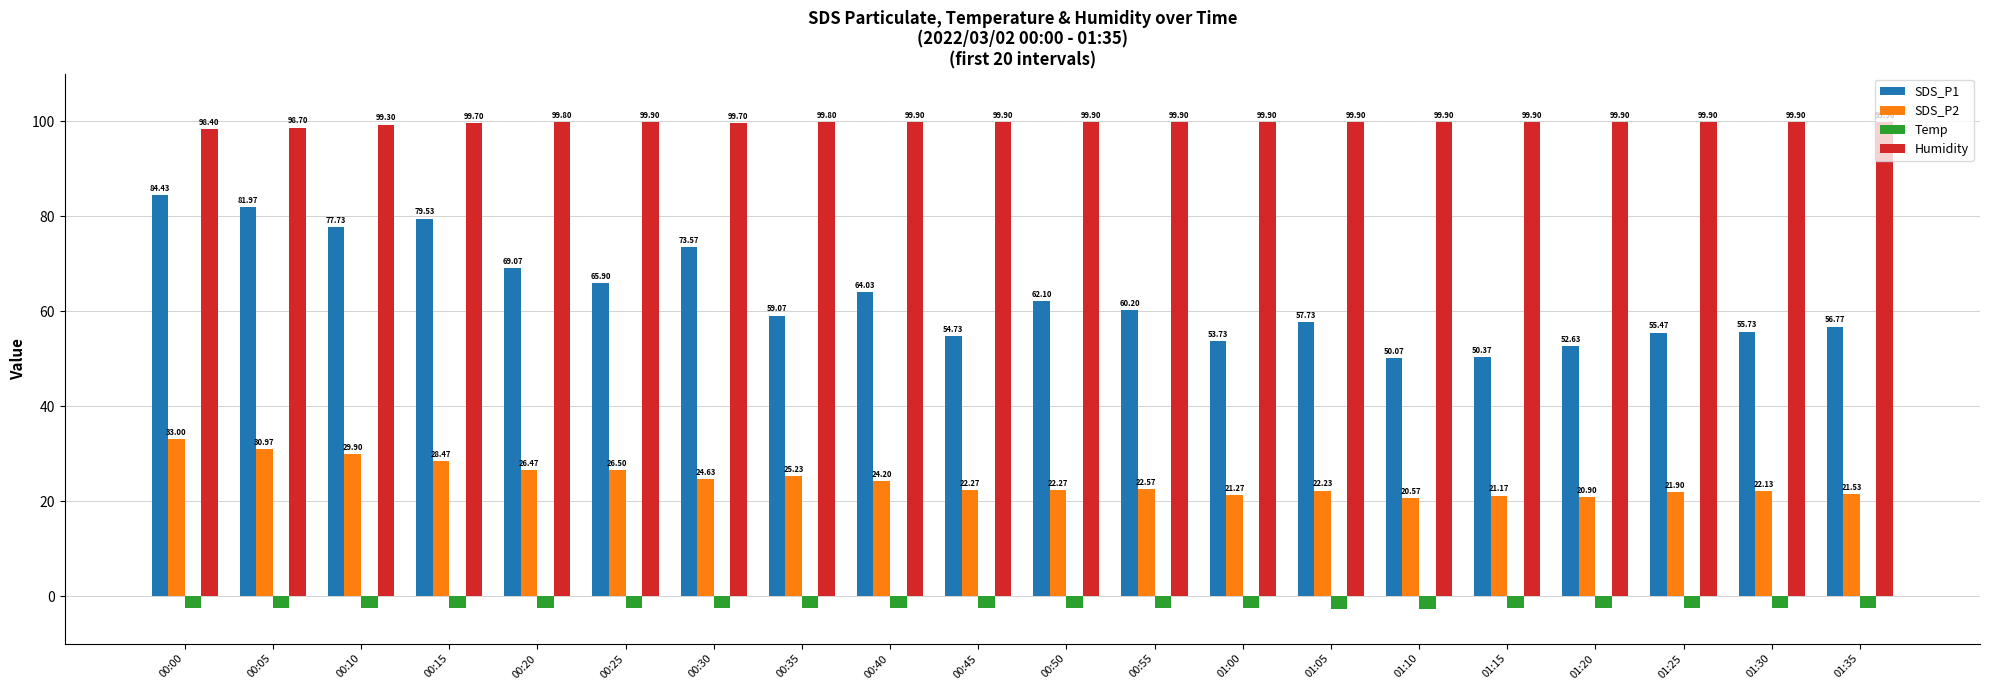

What is the difference between the highest and lowest values at 00:40?

102.4